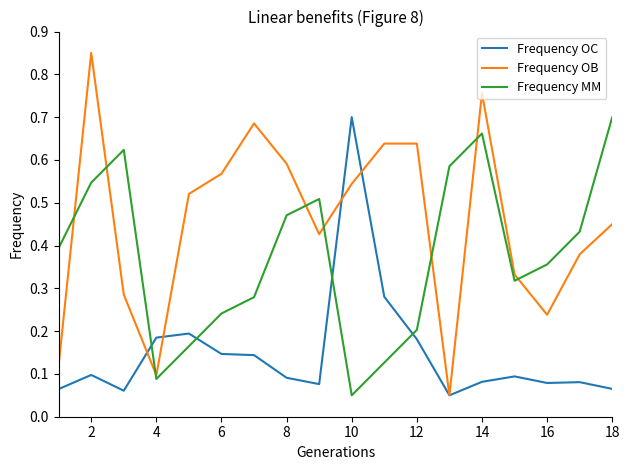

True or false: Frequency MM and Frequency OB intersect in this chart.

True